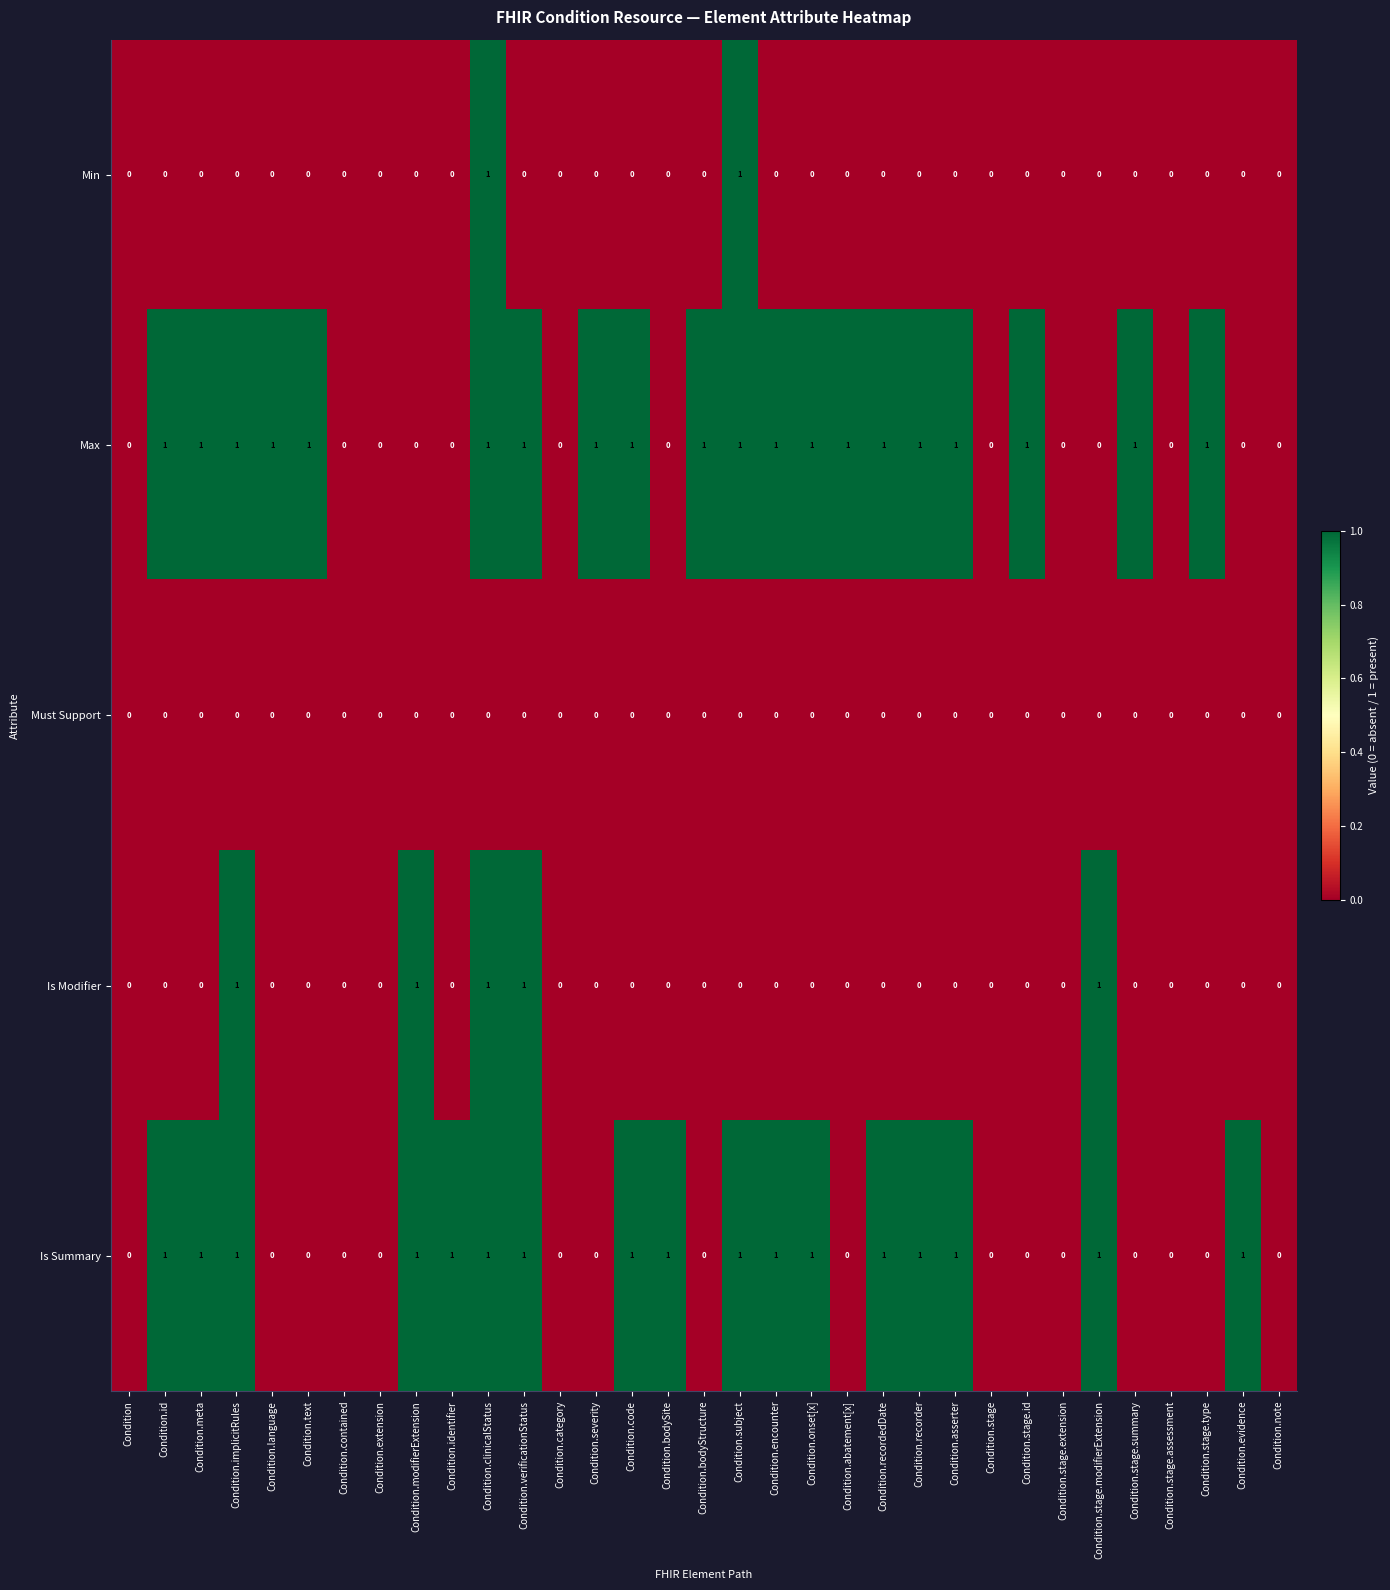

What is the sum of all Is Summary values?

17